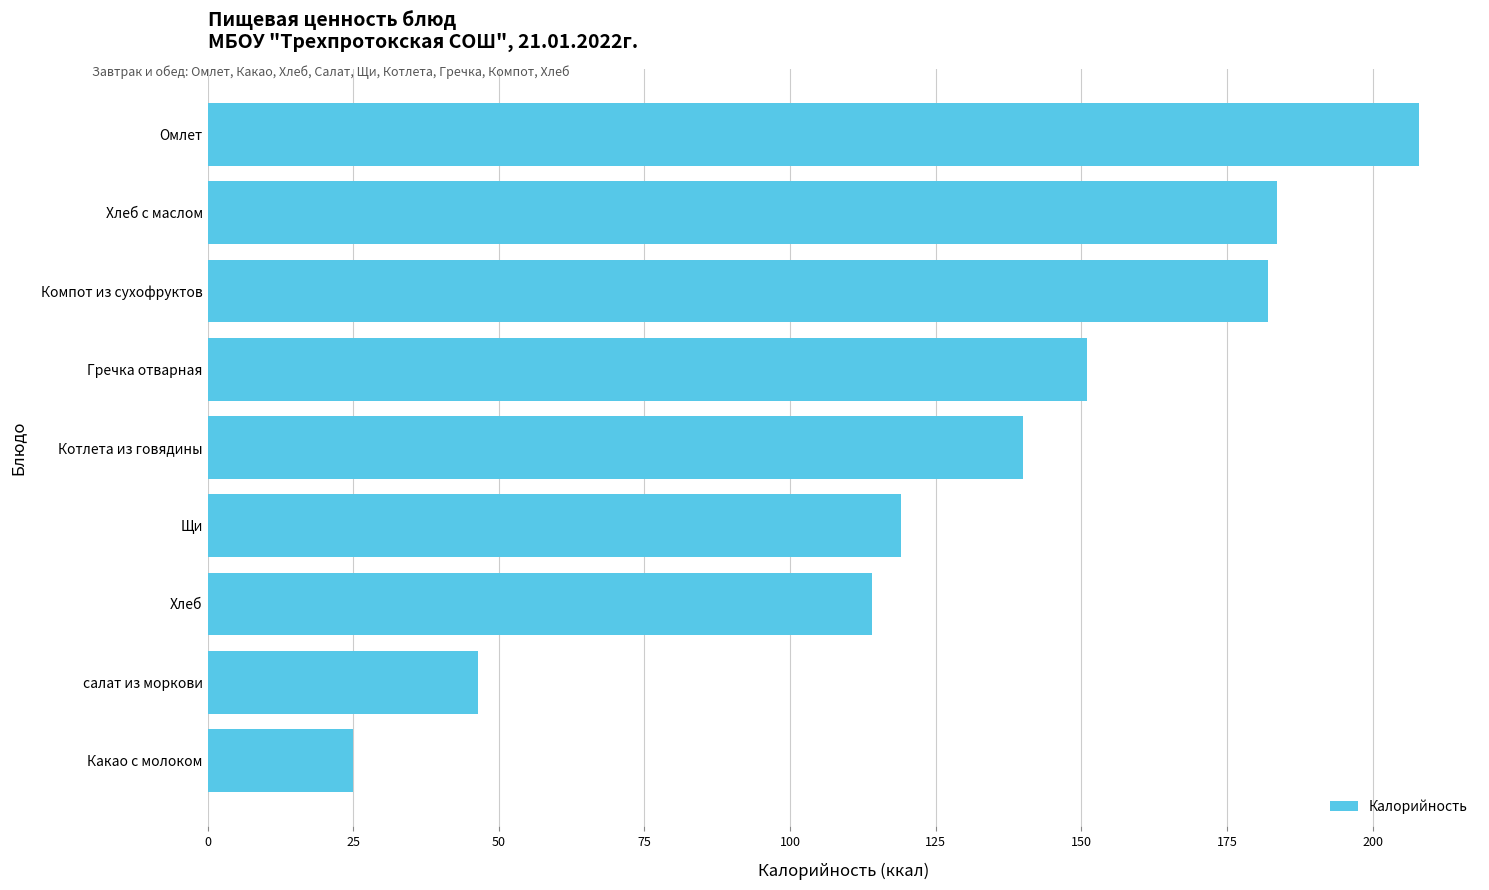

The value at Хлеб is 184.7. True or false?

False